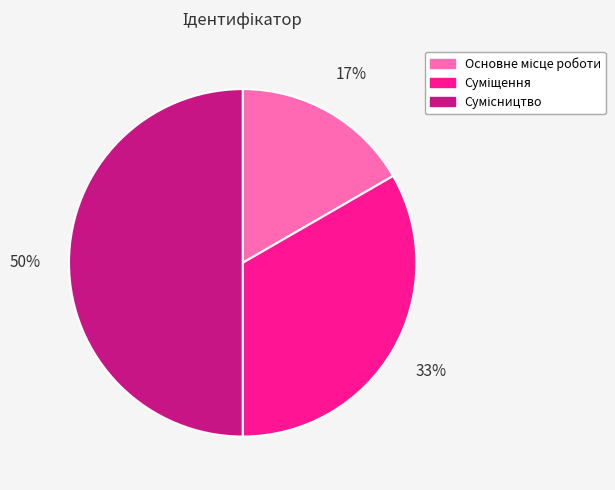

To the nearest percent, what is the difference between the largest and smallest slice percentages?

33%